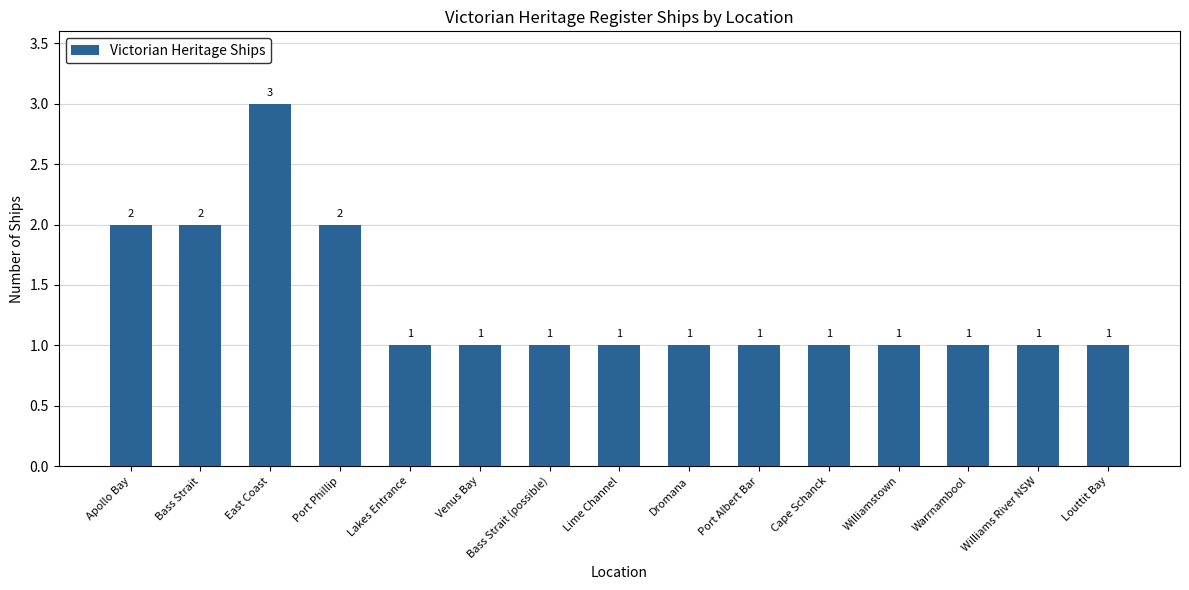

How many bars are there in total?

15